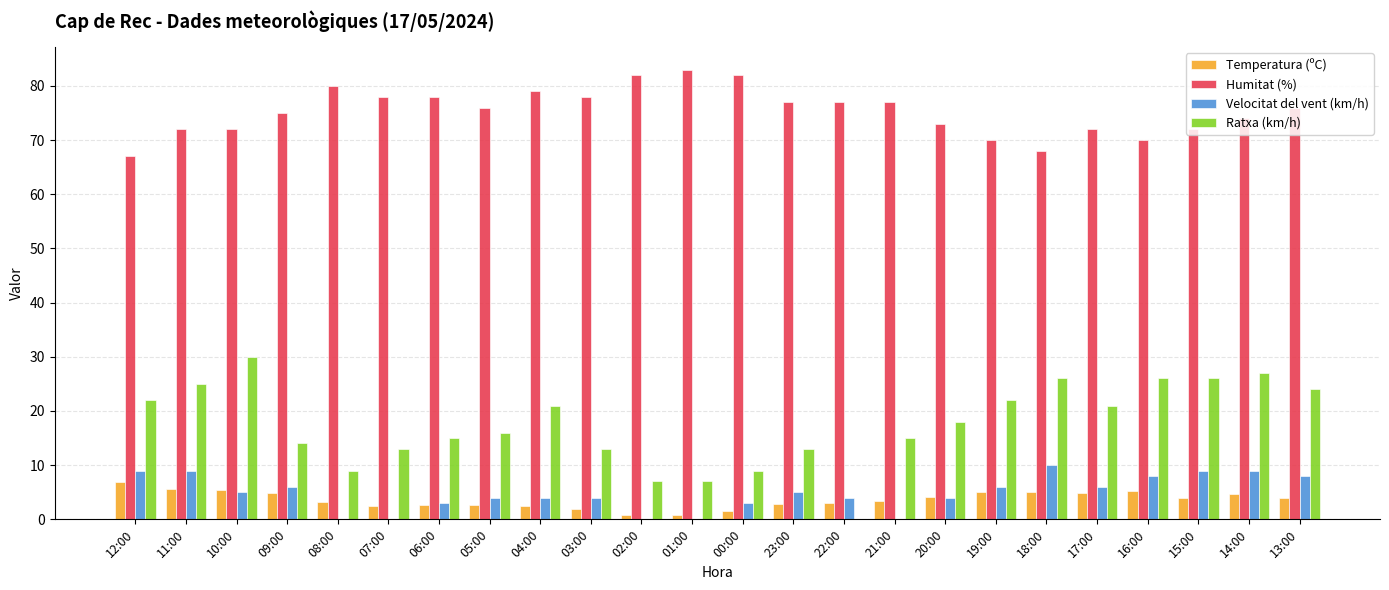

What is the highest value of the Velocitat del vent (km/h) series?

10.0